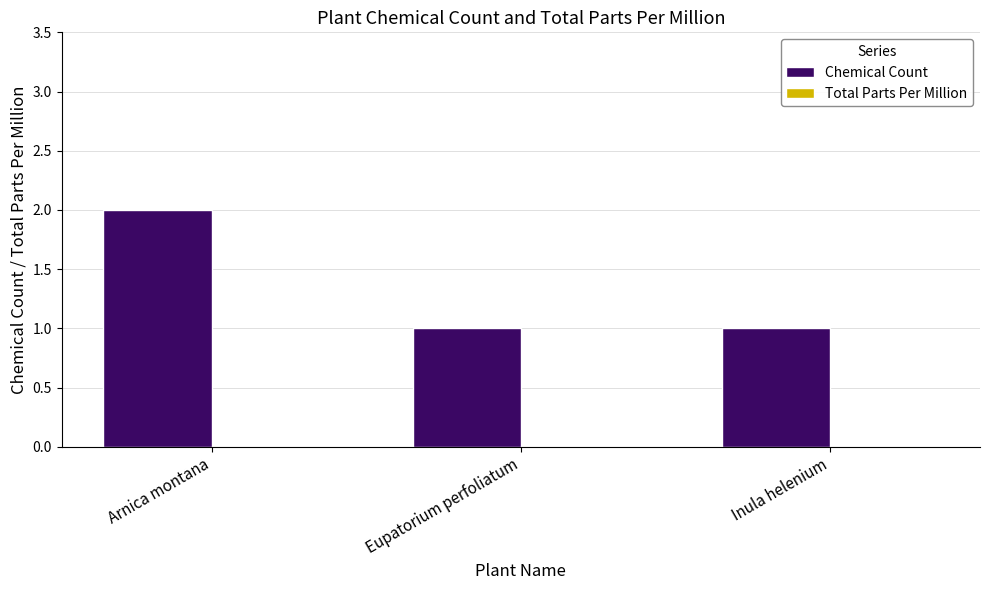

What is the sum of the values at Arnica montana and Eupatorium perfoliatum?

3